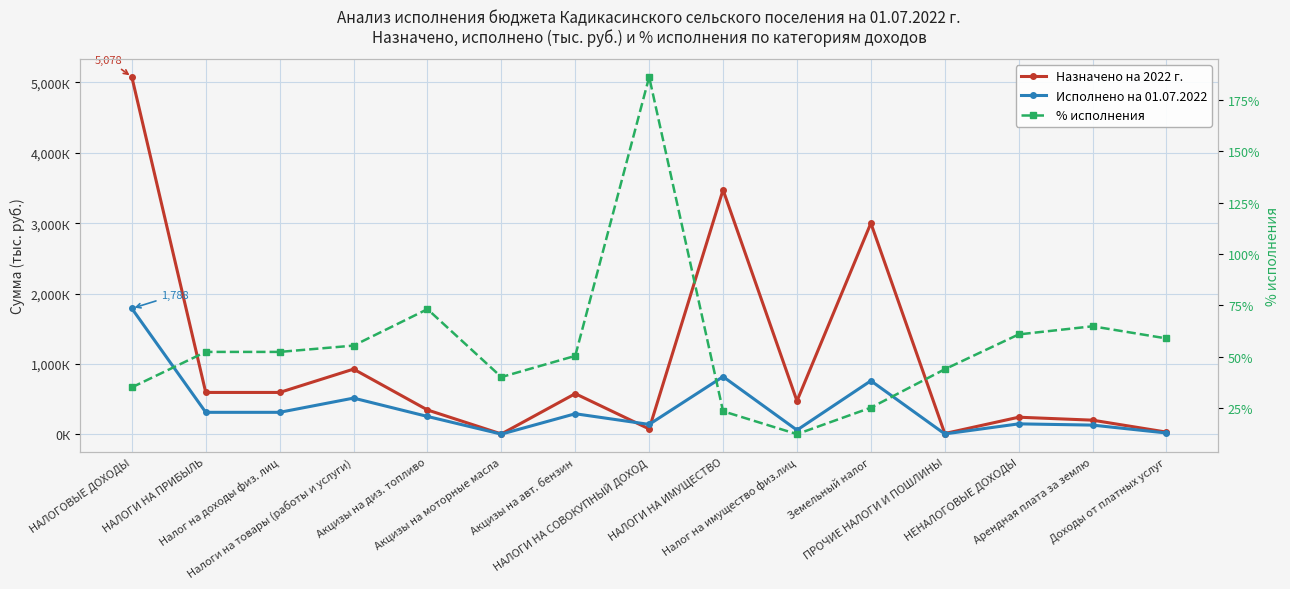

Where do Назначено на 2022 г. and Исполнено на 01.07.2022 first cross each other?

Акцизы на авт. бензин and НАЛОГИ НА СОВОКУПНЫЙ ДОХОД